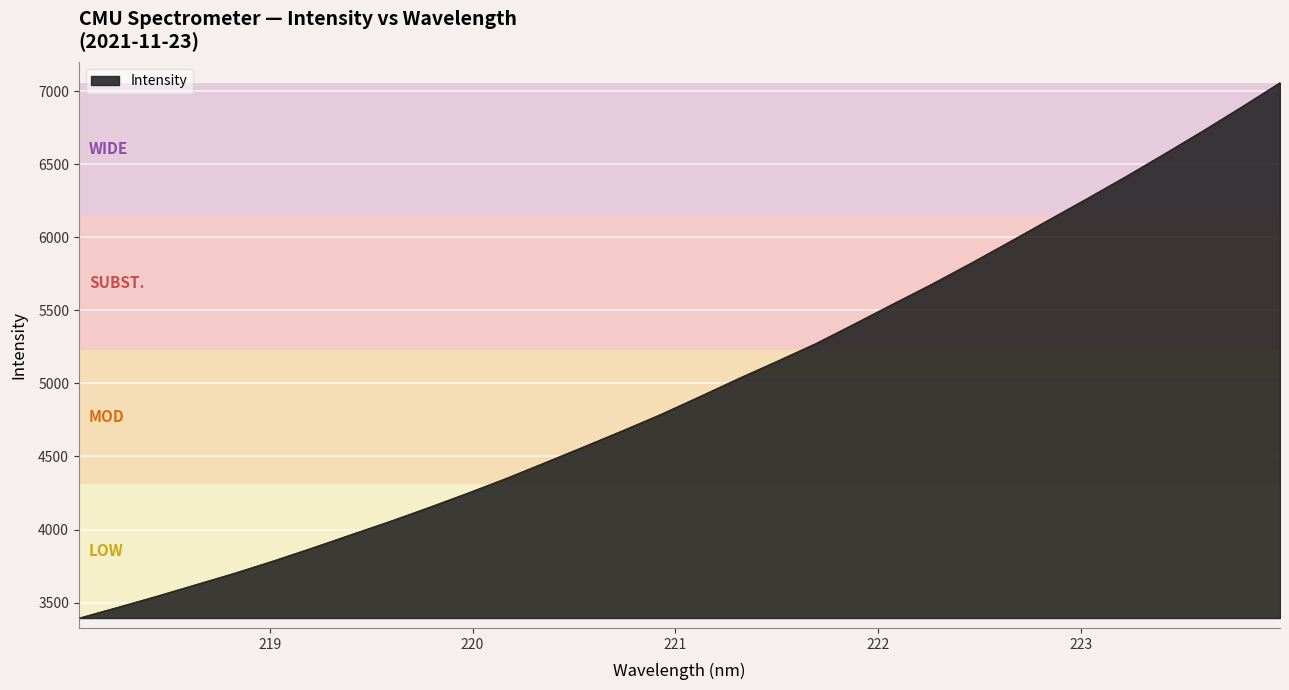

Reading right to left, extract all data points from this chart.

7059.0	6891.4	6727.9	6569.6	6414.1	6263.7	6116.2	5967.9	5821.5	5679.6	5544.3	5407.5	5272.7	5151.5	5032.6	4909.2	4788.0	4675.2	4565.0	4456.6	4349.0	4247.8	4149.6	4054.9	3964.5	3873.4	3785.2	3701.2	3622.6	3544.0	3468.6	3394.6